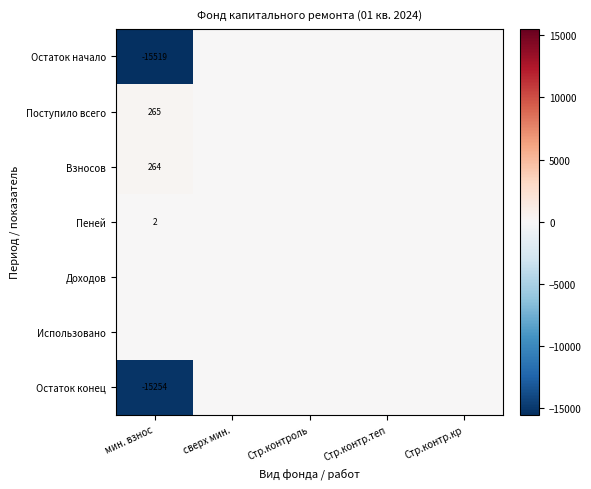

Which has a higher value, мин. взнос or Стр.контр.кр?

Стр.контр.кр